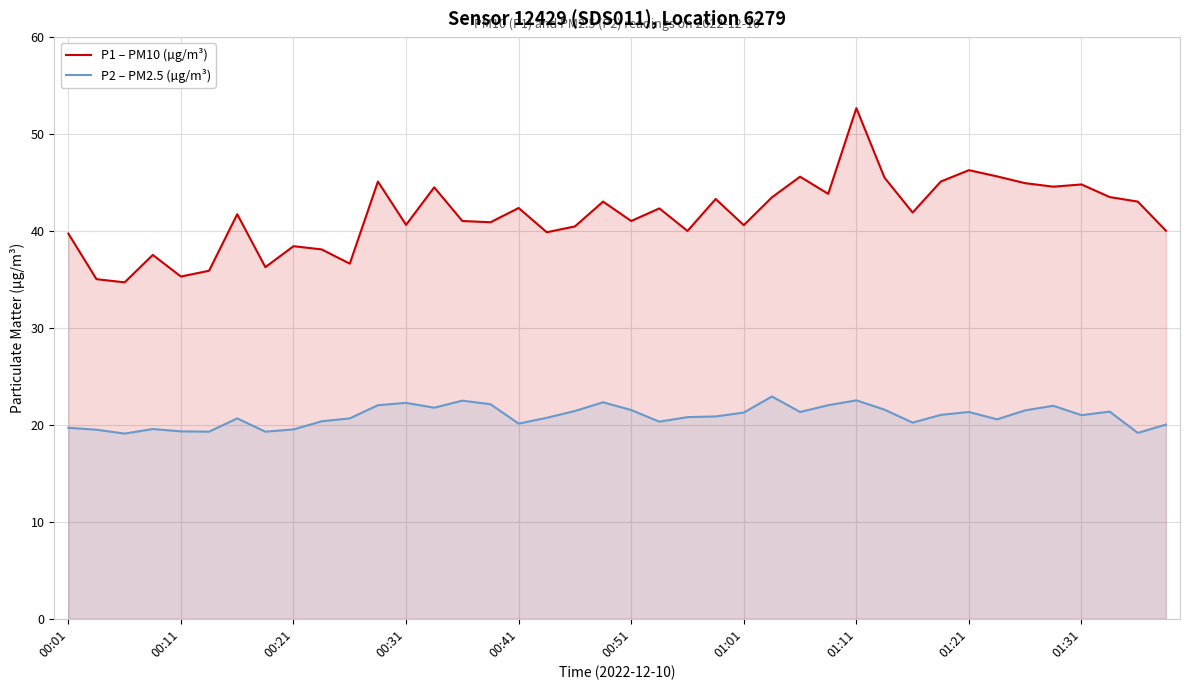

Is the value of P1 – PM10 (µg/m³) at 00:01 greater than the value of P2 – PM2.5 (µg/m³) at 27?

Yes